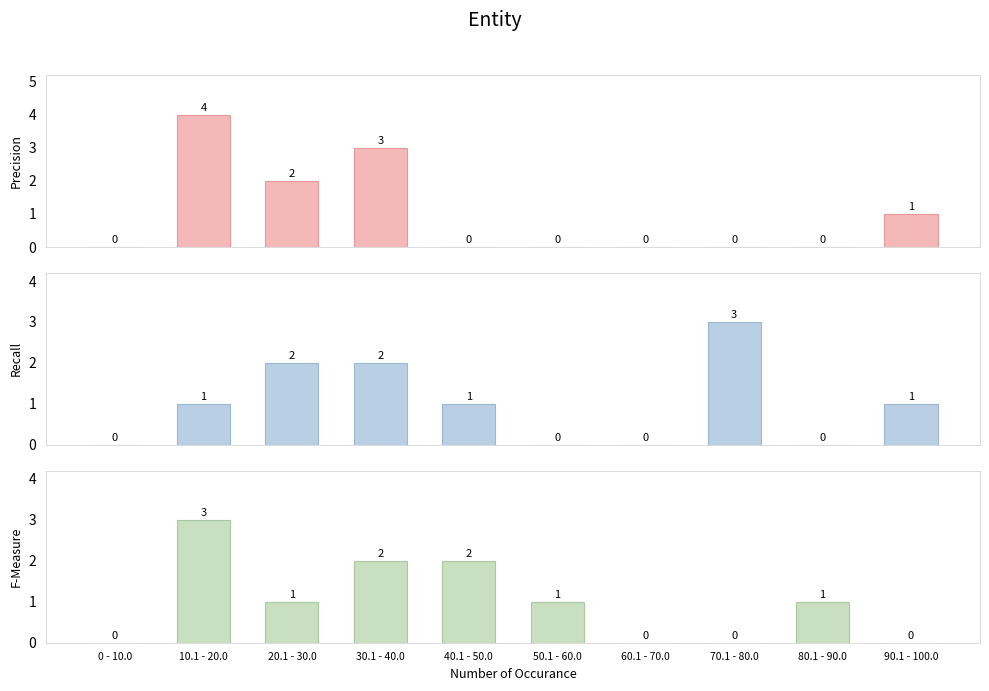

At 60.1 - 70.0, list the series in order from smallest to largest.

Precision, Recall, F-Measure